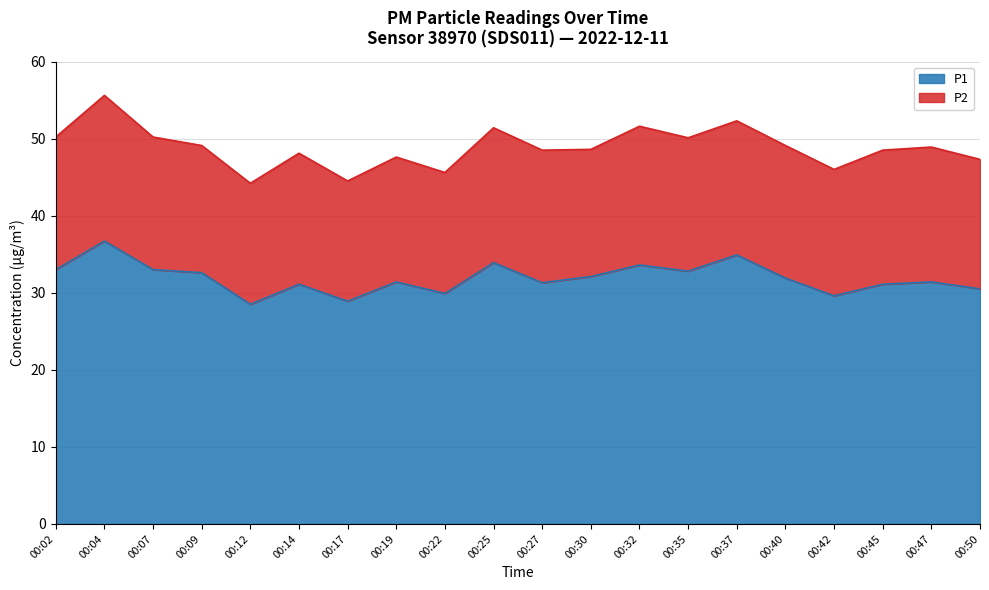

The value at 00:40 is 31.9. True or false?

True